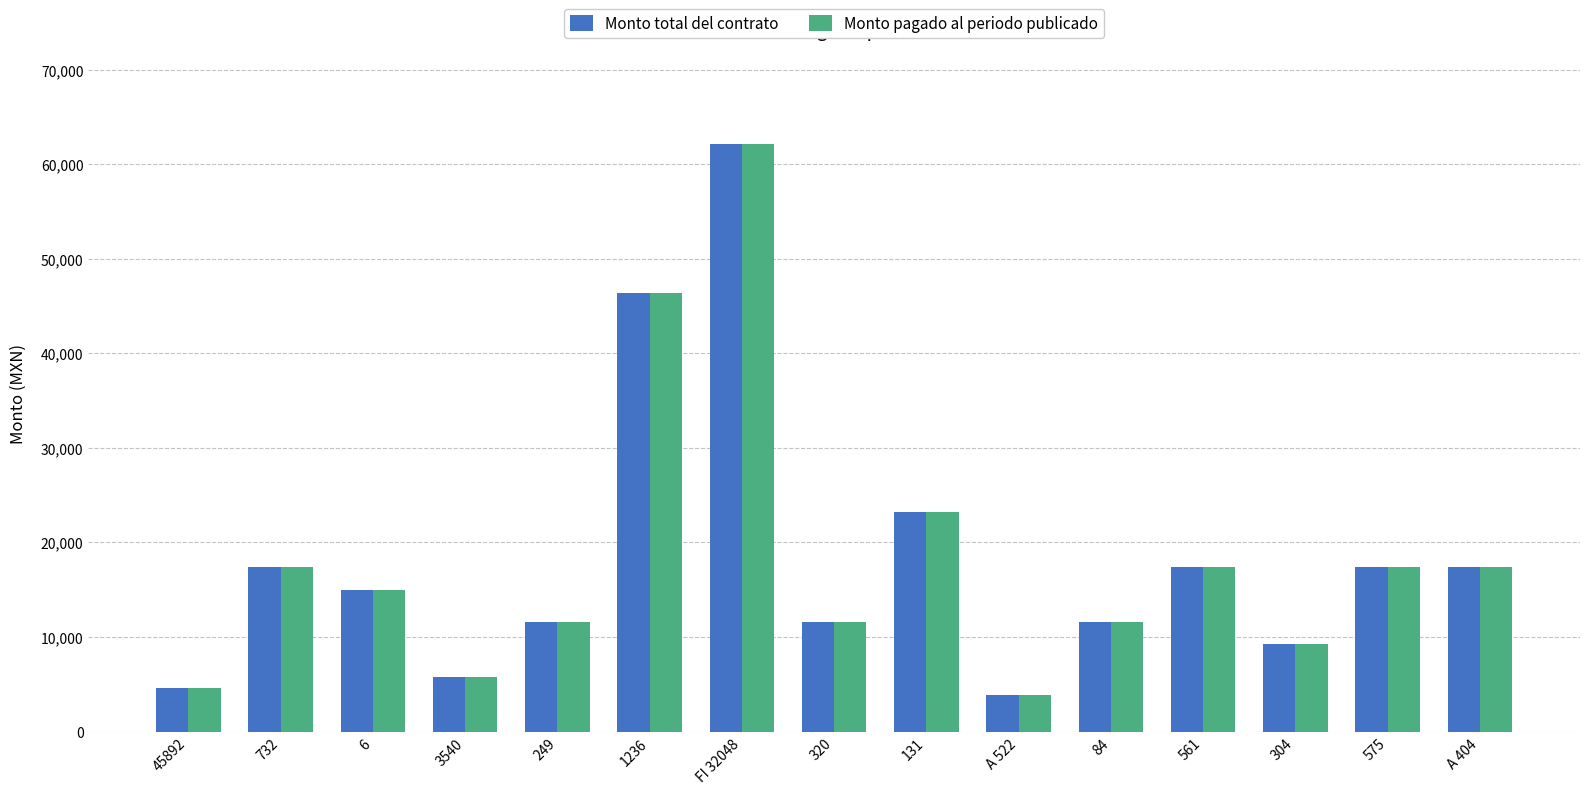

What is the label of the 11th bar from the right?

249